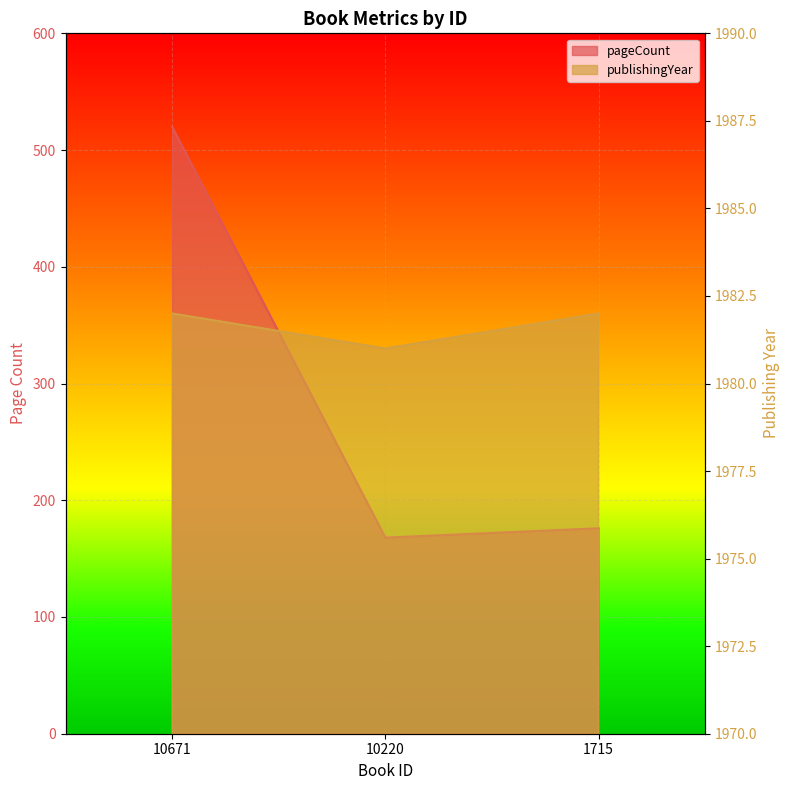

List the series in order of their overall mean, lowest first.

pageCount, publishingYear